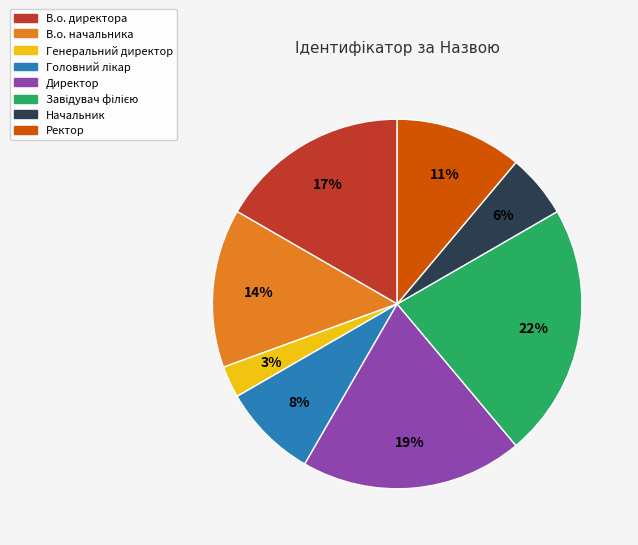

Which has a higher value, Начальник or В.о. директора?

В.о. директора